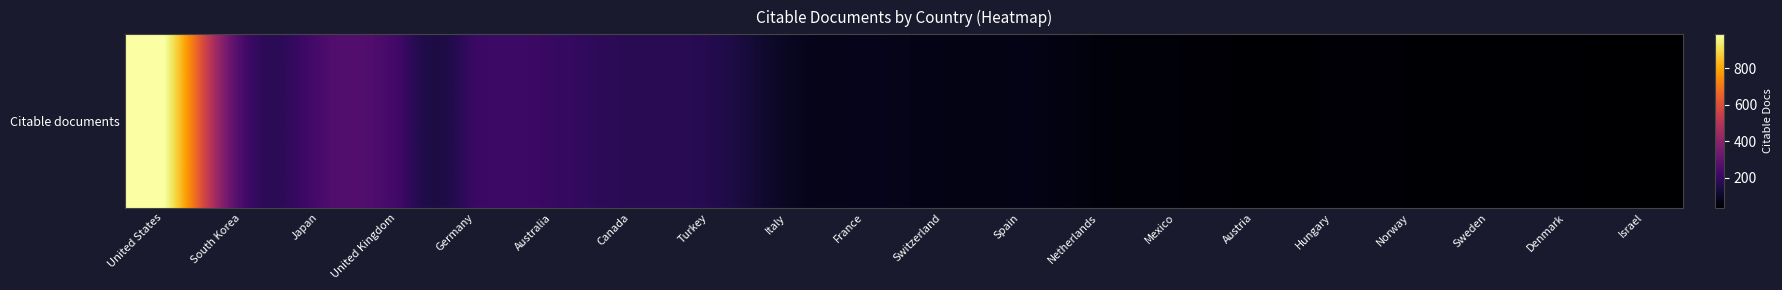

Reading left to right, transcribe all the data shown in this chart.

United States=987	South Korea=248	Japan=240	United Kingdom=226	Germany=211	Australia=202	Canada=173	Turkey=163	Italy=95	France=82	Switzerland=72	Spain=73	Netherlands=55	Mexico=49	Austria=40	Hungary=43	Norway=41	Sweden=40	Denmark=39	Israel=34